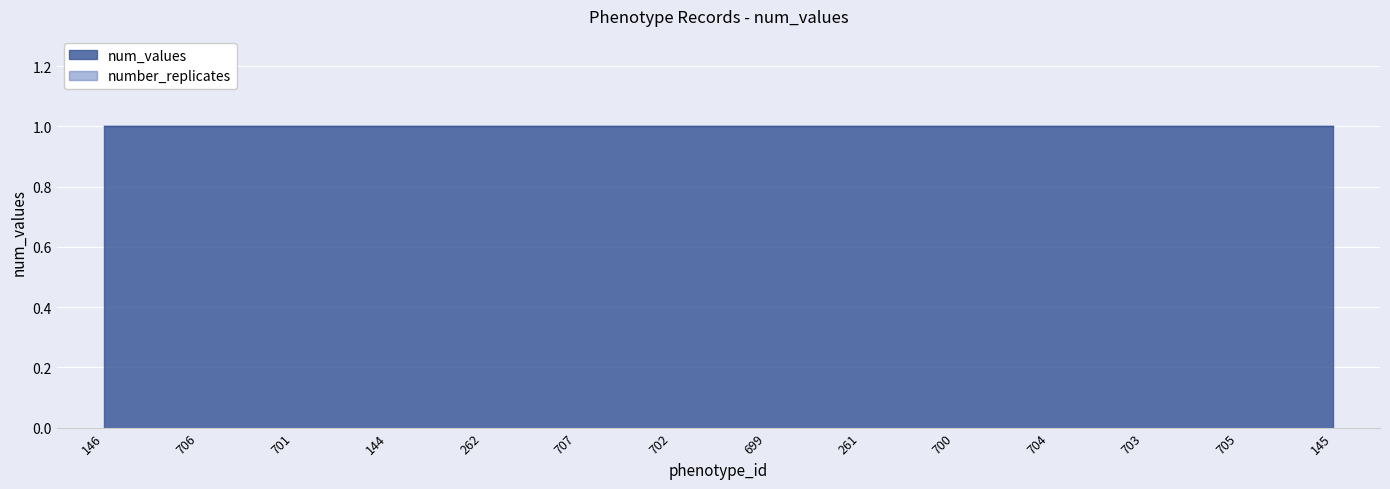

Reading right to left, list all the values displayed in this chart.

num_values: 1	1	1	1	1	1	1	1	1	1	1	1	1	1
number_replicates: 0	0	0	0	0	0	0	0	0	0	0	0	0	0